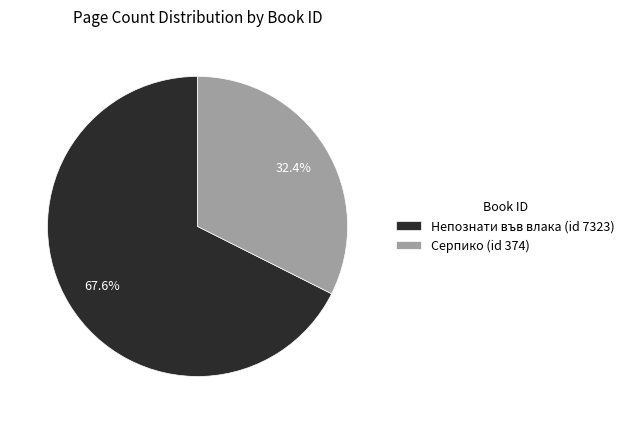

Does any single category account for the majority?

Yes